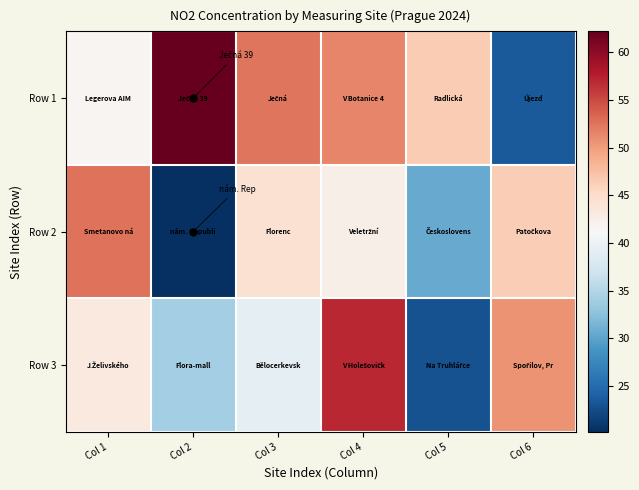

Rank the series at Col 5 from highest to lowest value.

Row 1, Row 2, Row 3